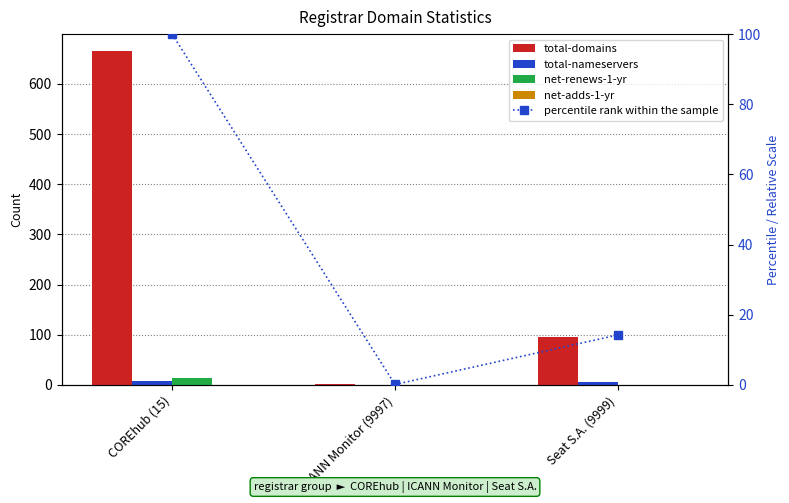

How many data points in total-domains are above 95?

1